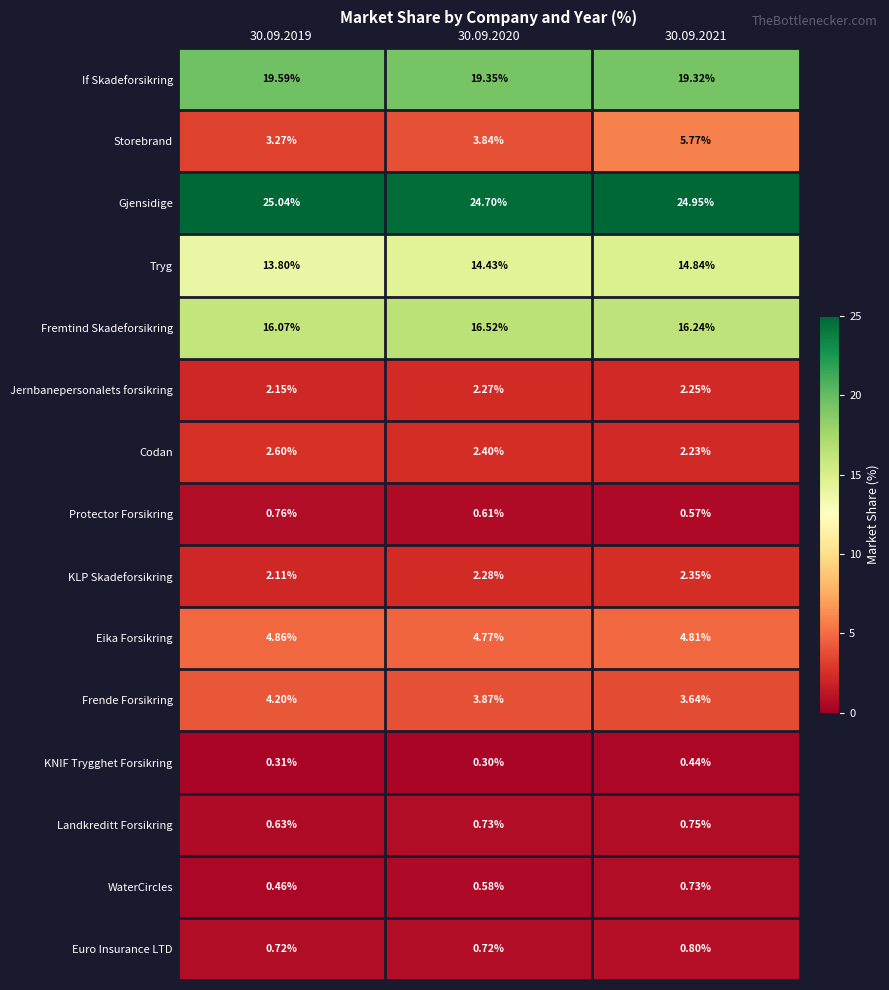

Which series has the widest spread of values?

Storebrand